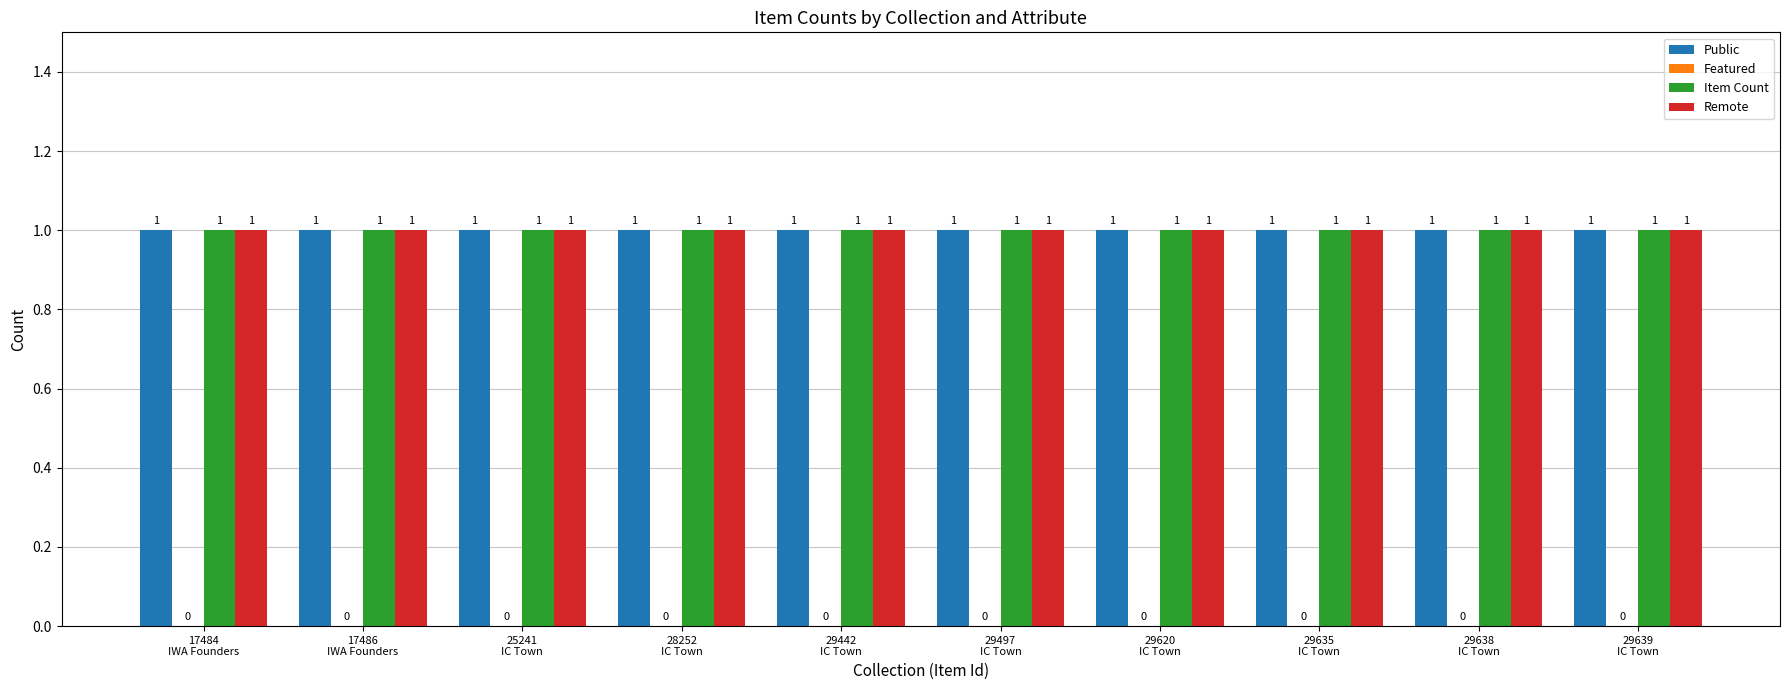

What is the greatest value displayed?

1